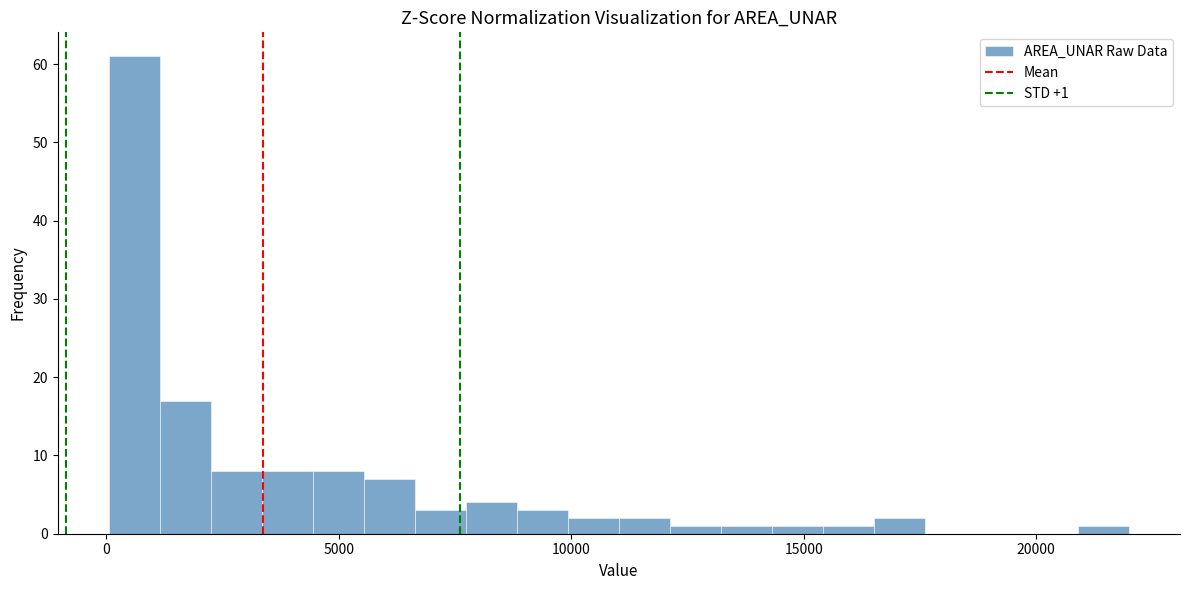

Read against the x-axis, roughly where is the centre of the tallest bar?

500